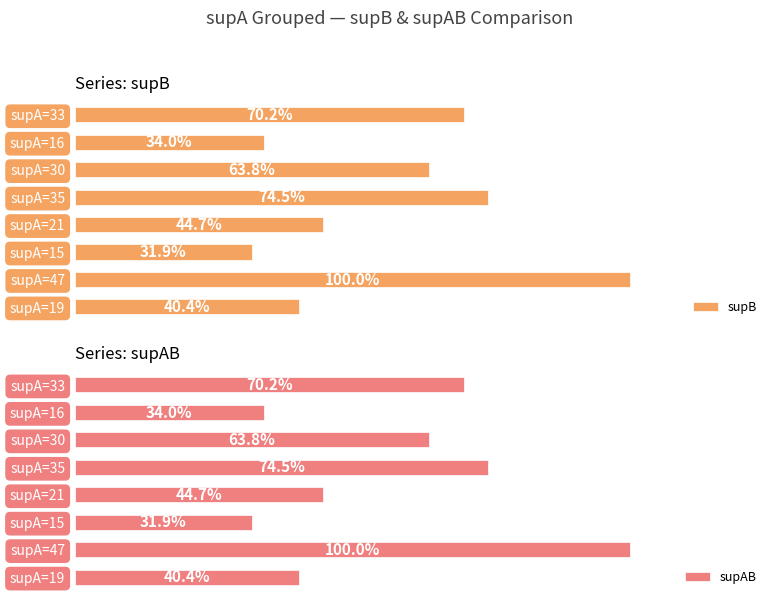

At how many categories does at least one series exceed 16?

6